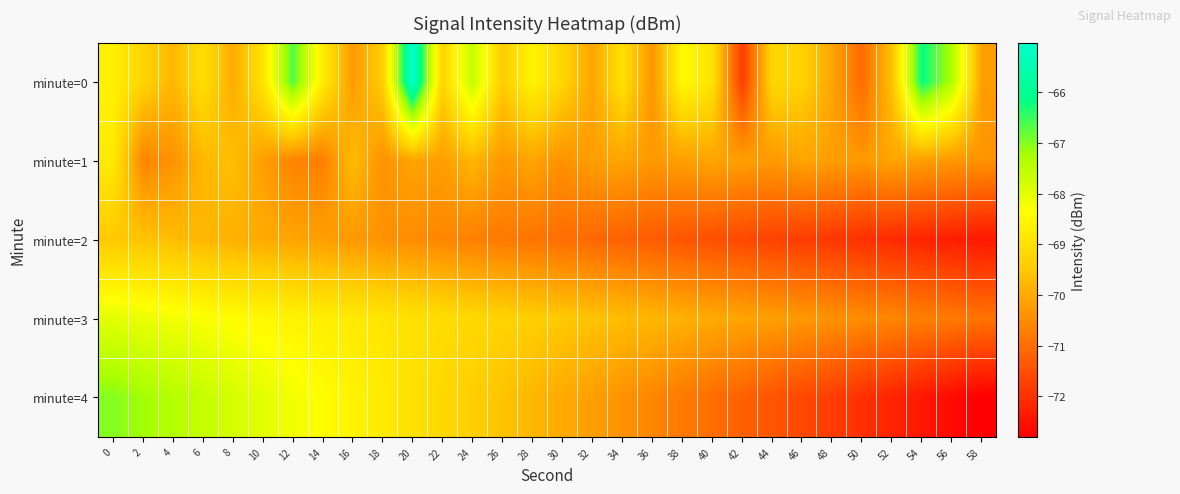

How many distinct data groups are displayed?

5